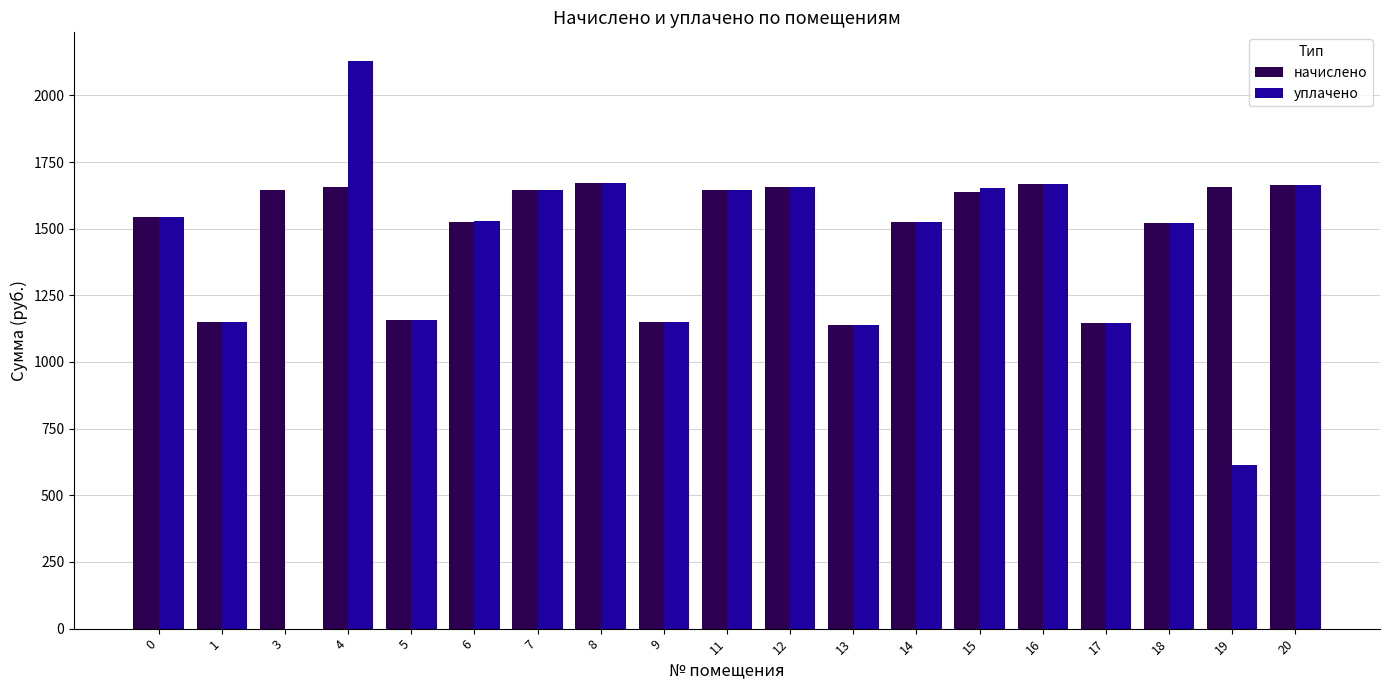

What is the greatest value displayed?

2129.8